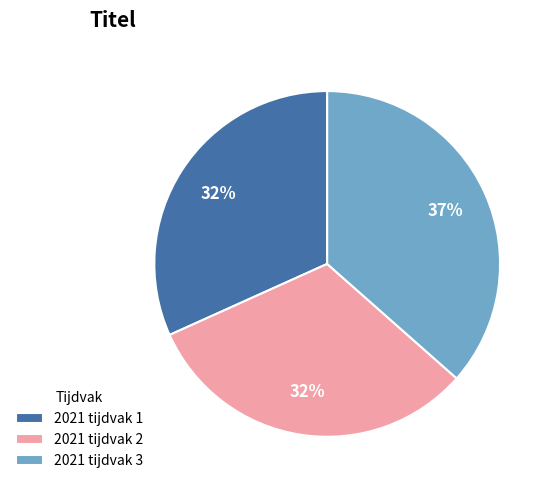

The 2021 tijdvak 3 slice represents 22% of the pie. True or false?

False